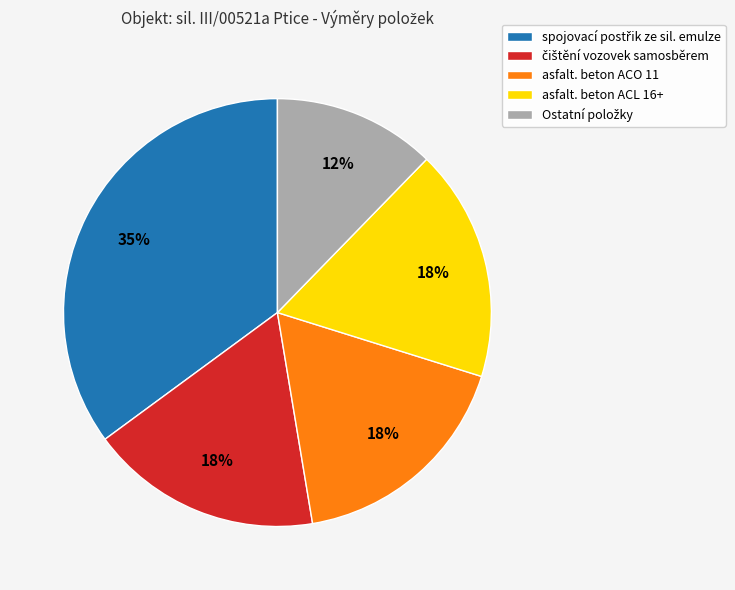

Is there a majority slice in this chart?

No